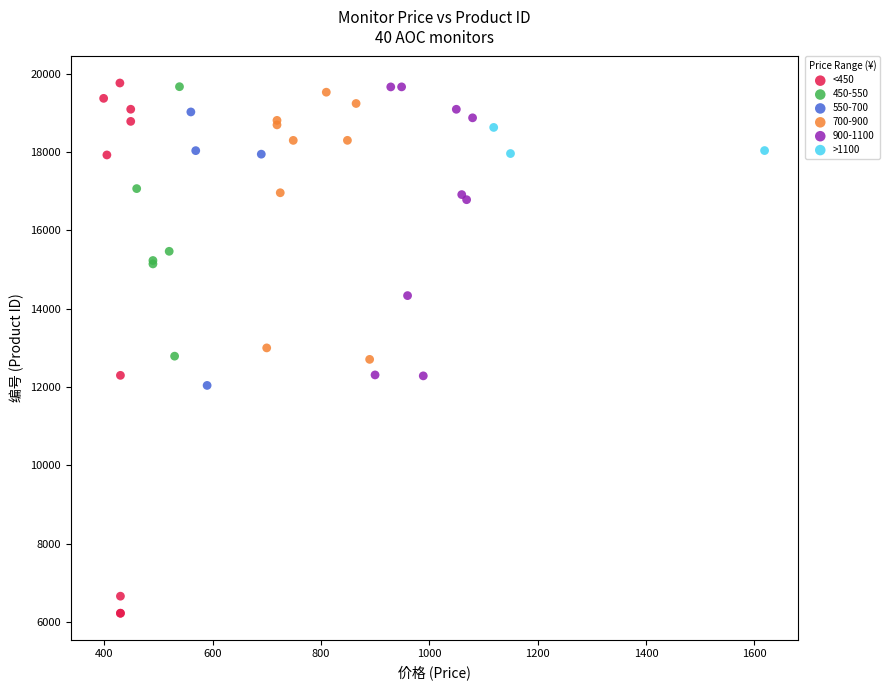

What are all the series names shown in the legend?

<450, 450-550, 550-700, 700-900, 900-1100, >1100